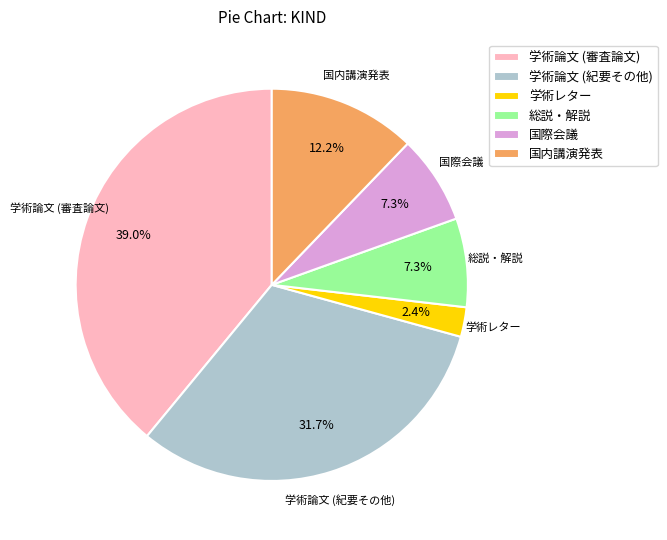

Is it true that 総説・解説 is 20% of the pie?

False